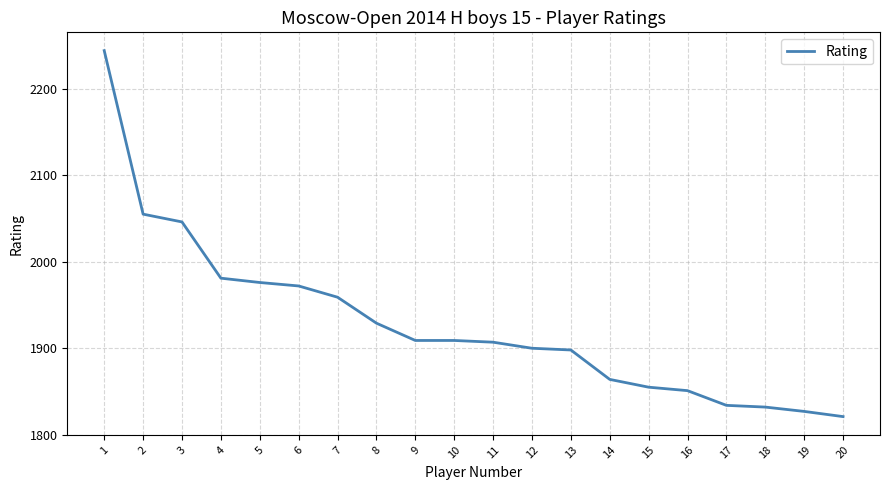

What is the approximate value at 18, to the nearest 5?

1830